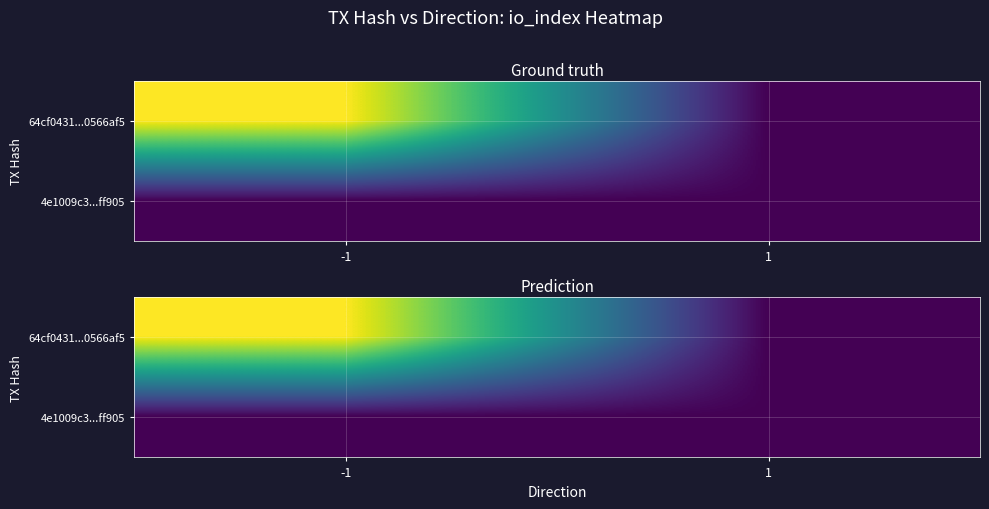

Count the number of categories in the chart.

2